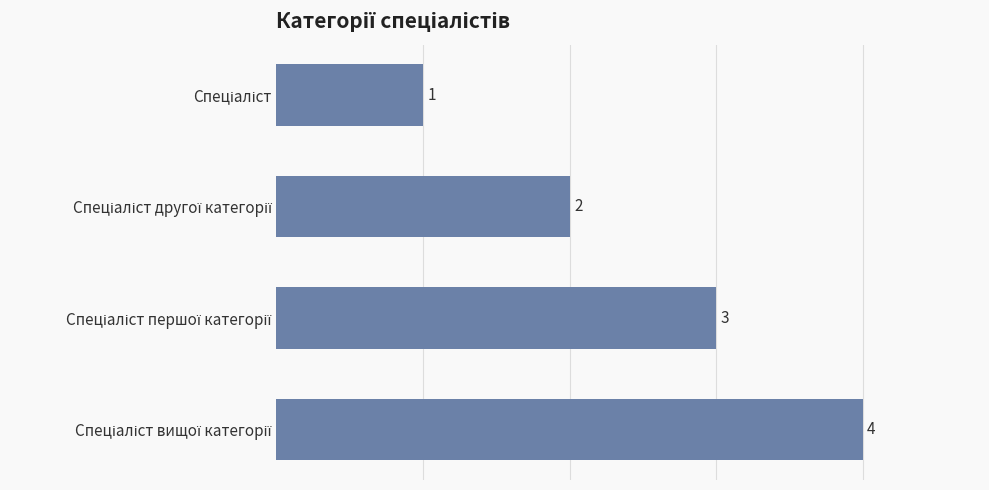

What is the sum of all values?

10